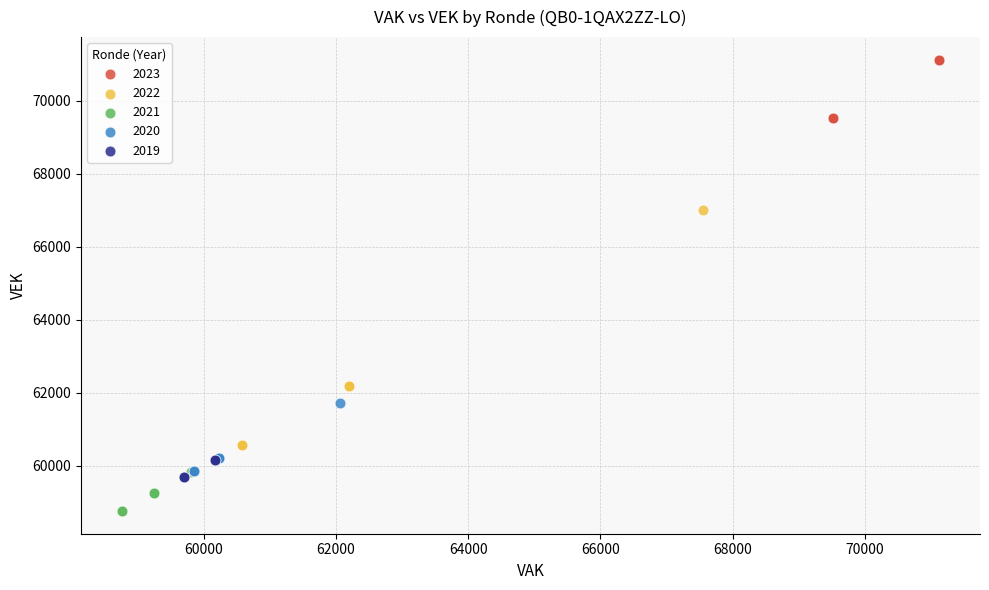

Which series contains the highest Y value?

2023